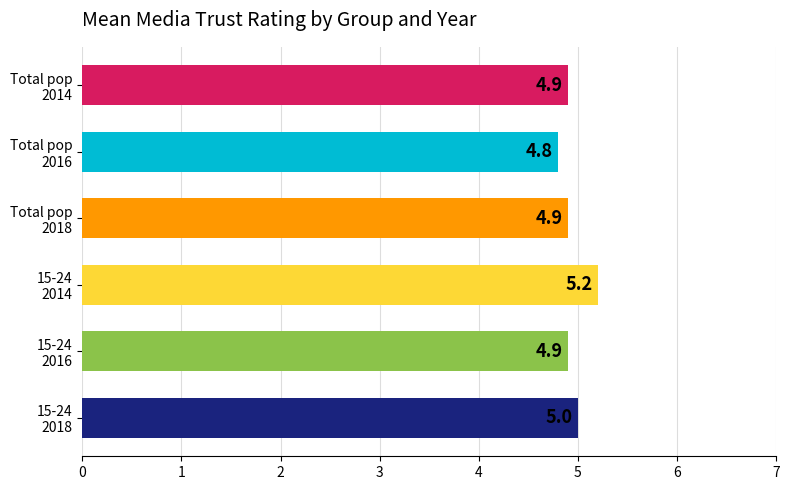

At which category does the chart reach its minimum across all series?

Total pop
2016